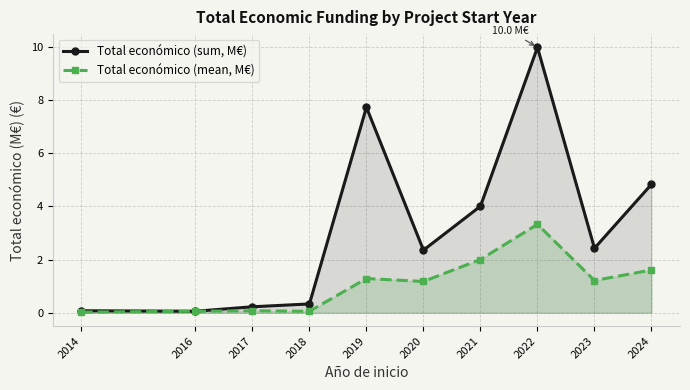

Reading left to right, list all the values displayed in this chart.

Total económico (sum, M€): 2014=0.1	2016=0.1	2017=0.2	2018=0.3	2019=7.7	2020=2.4	2021=4.0	2022=10.0	2023=2.4	2024=4.8
Total económico (mean, M€): 2014=0.0	2016=0.1	2017=0.1	2018=0.1	2019=1.3	2020=1.2	2021=2.0	2022=3.3	2023=1.2	2024=1.6